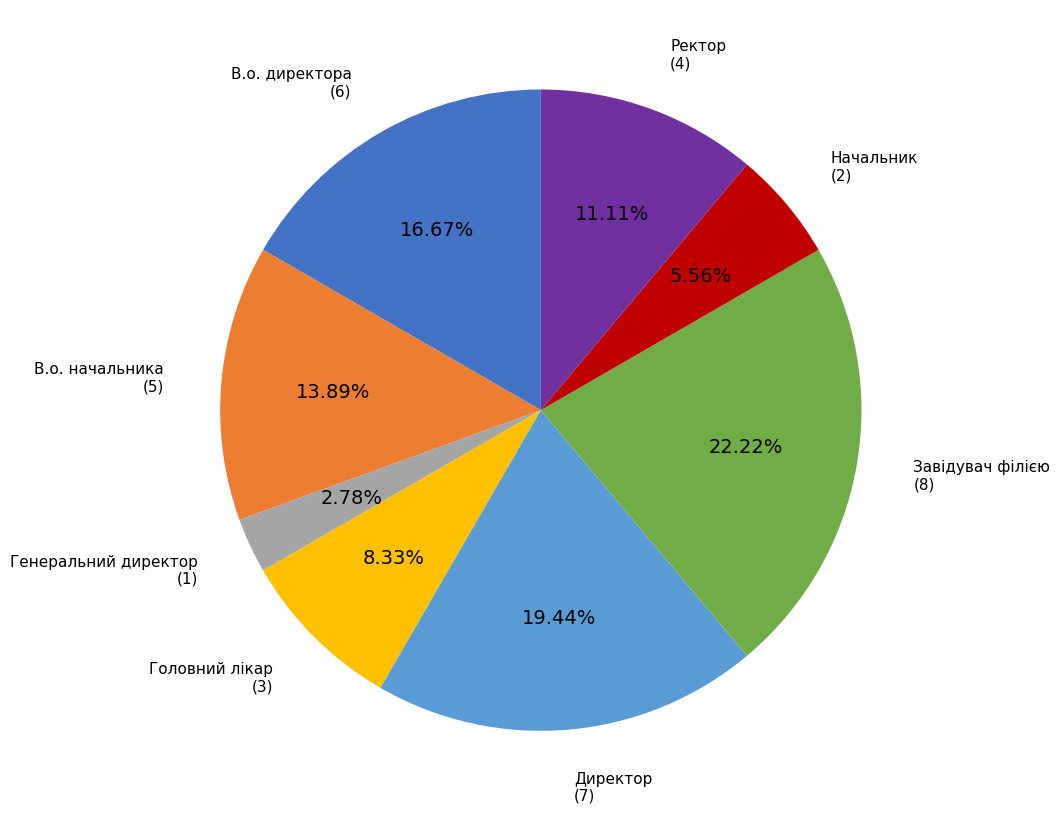

Is Ректор the majority of the pie?

No